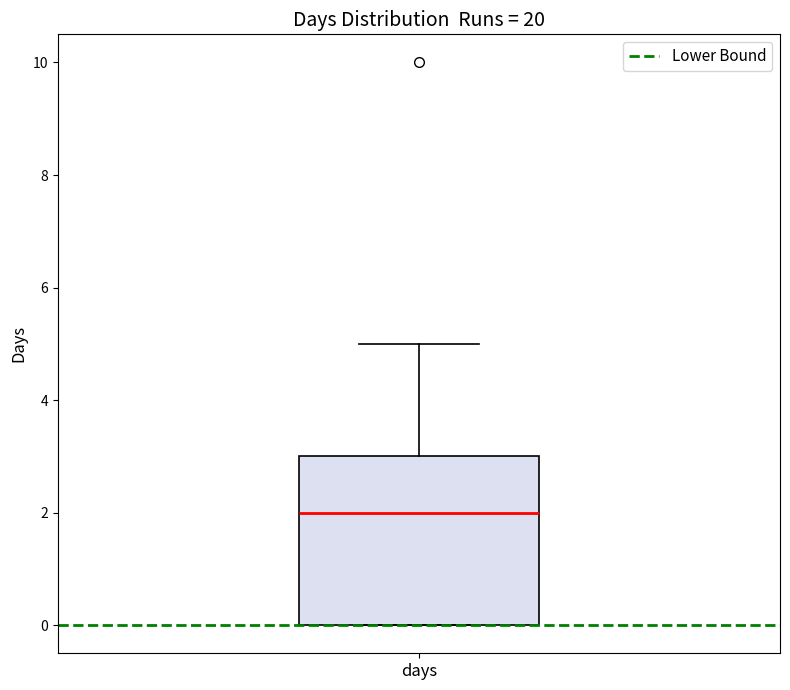

Read this box plot against the y-axis: the position of the median line, the range covered by the box, and the ends of both whiskers. The values are not printed on the chart, so give them approximately, as read against the axis.

median 2, box 0 to 3, whiskers 0 to 5